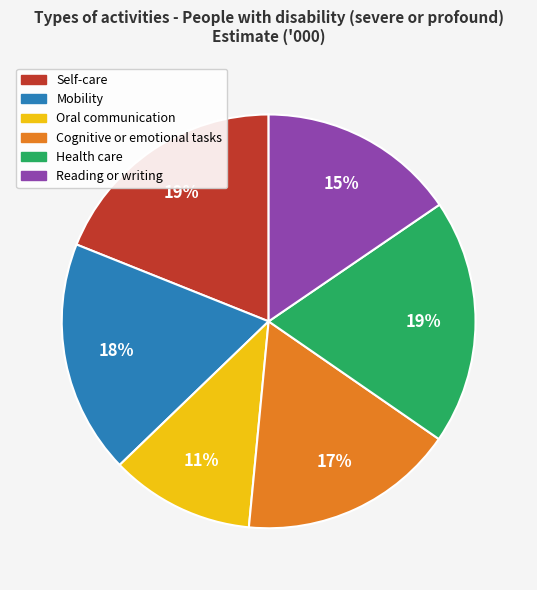

Is it true that Health care is 19% of the pie?

True